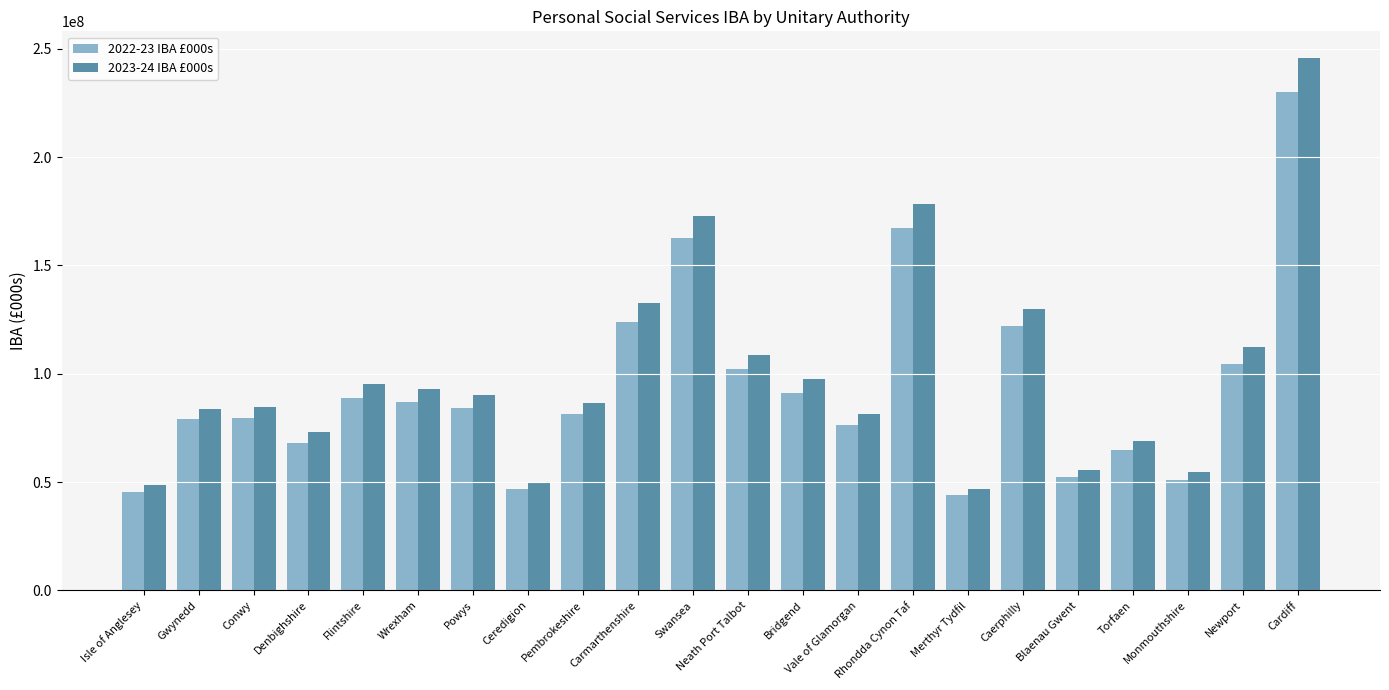

What position from the right is Flintshire?

18